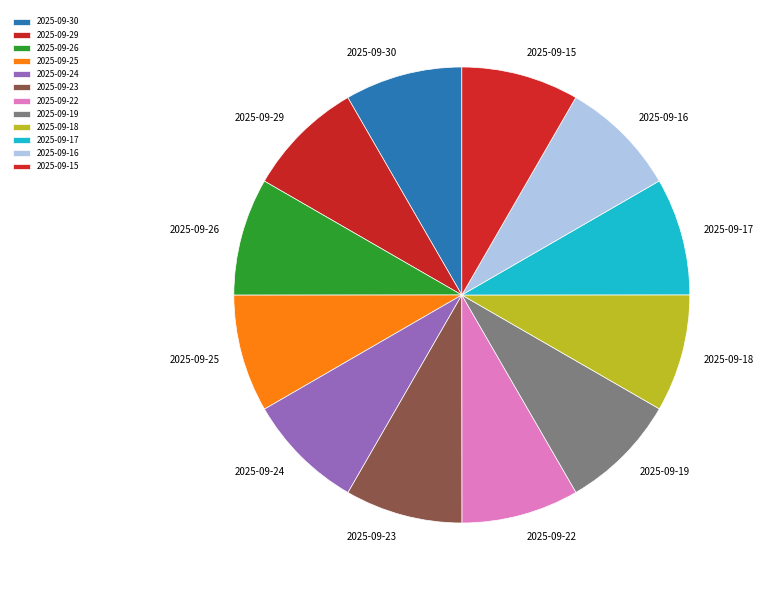

Is it true that 2025-09-29 is 8% of the pie?

True